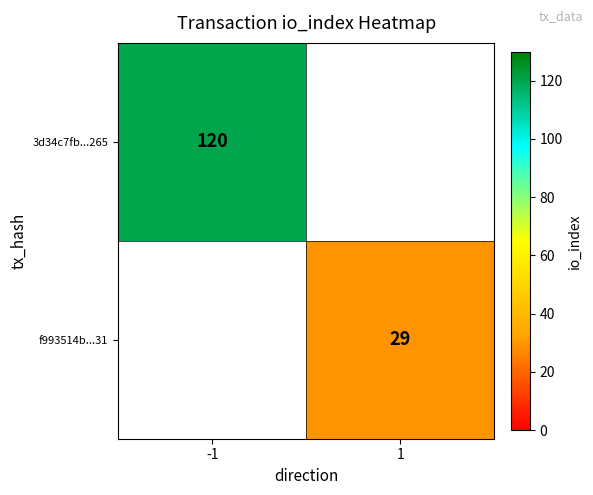

The f993514b...31 series shows 50 at 1. True or false?

False